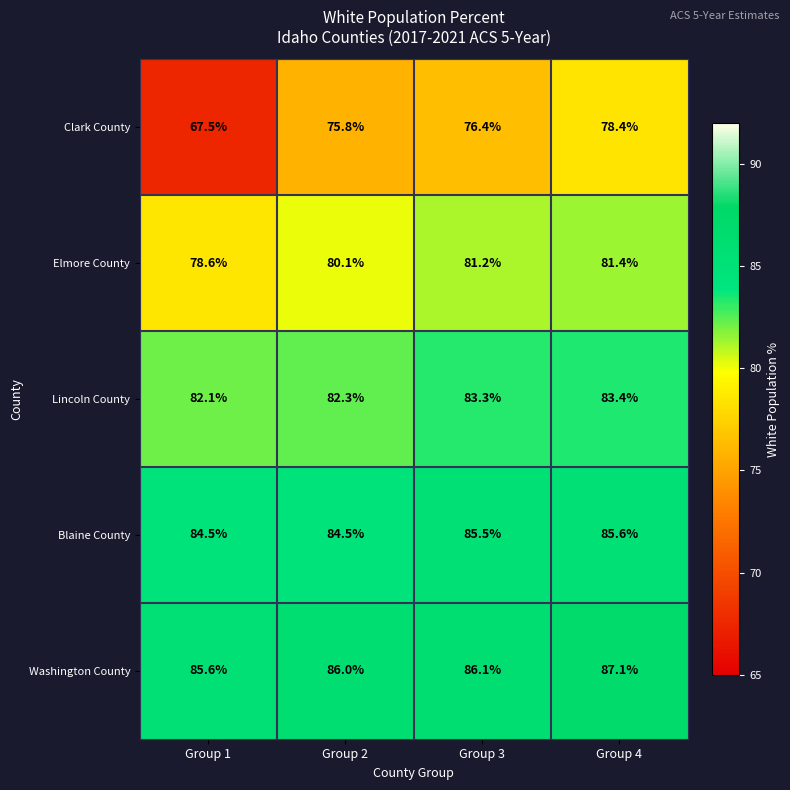

Which series has the largest total across all categories?

Washington County